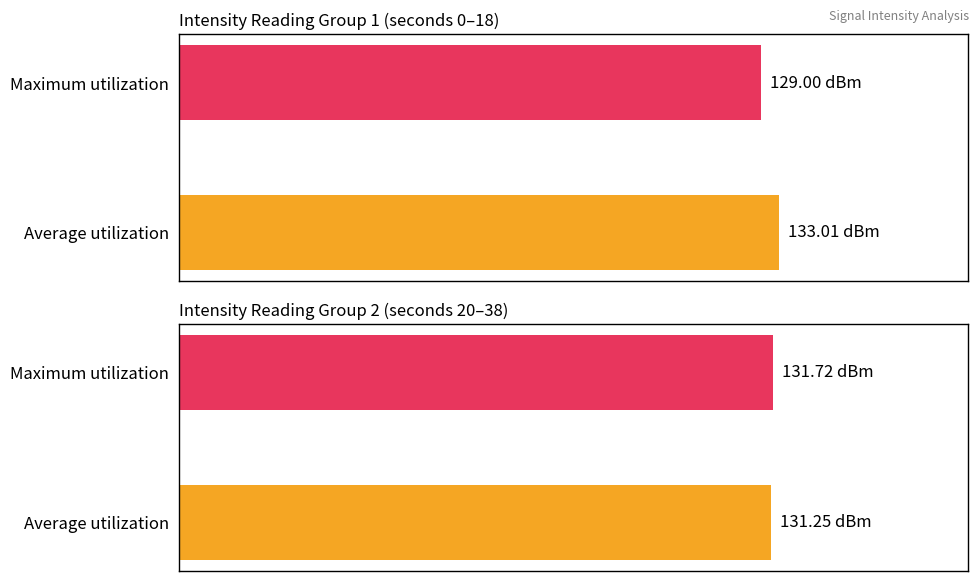

The chart shows a value of 129.0 at Maximum utilization. True or false?

True